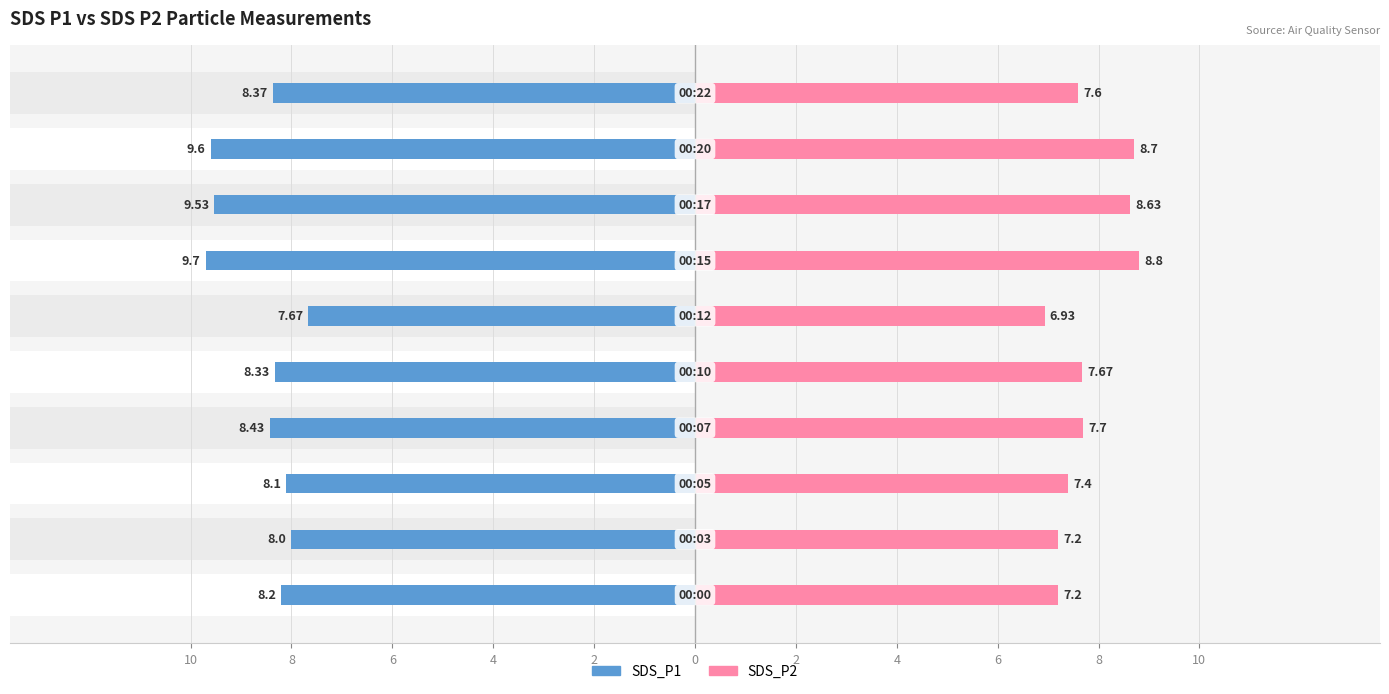

Is the value of SDS_P2 at 4 greater than the value of SDS_P1 at 8?

Yes